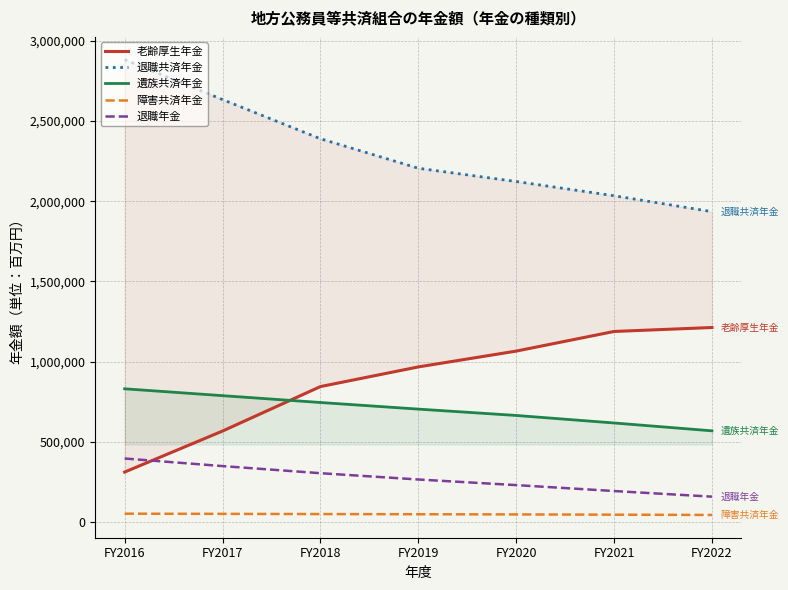

The value of 退職共済年金 at FY2018 is 1401019. True or false?

False